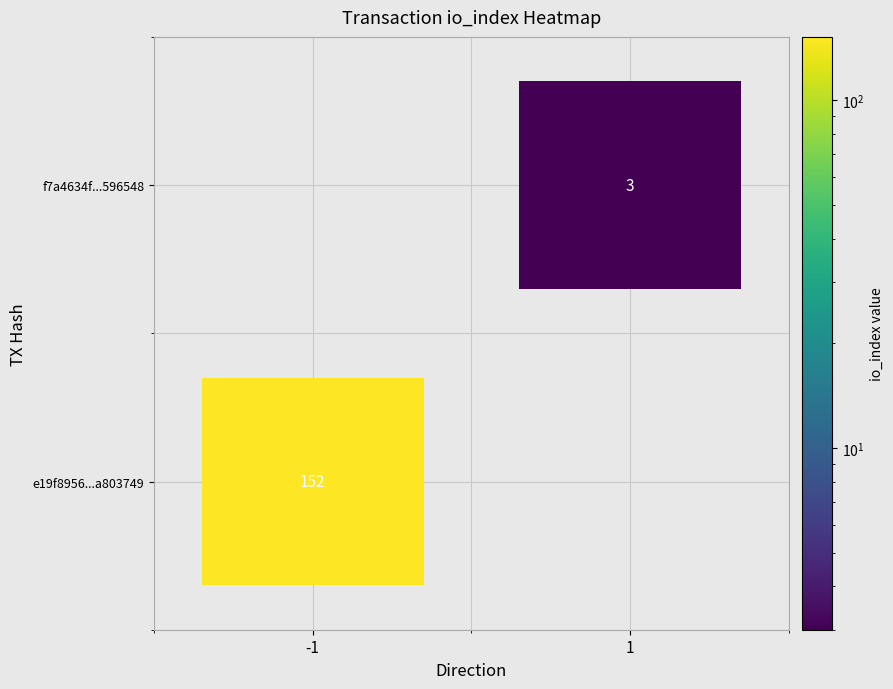

Is it true that e19f8956b1198c35a93bdbe7de048c90a803749 equals 89 at io_index?

False